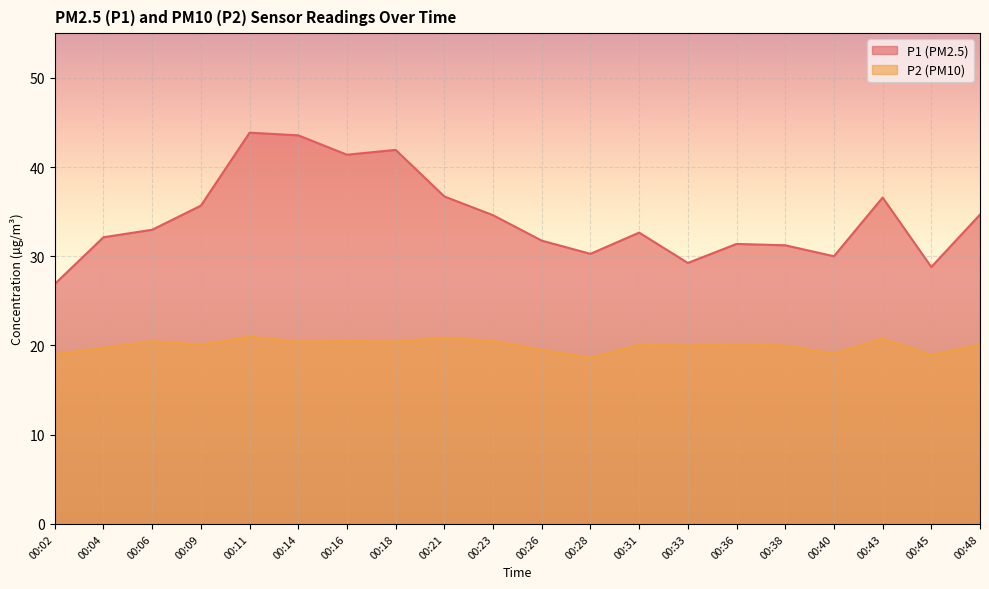

True or false: P1 has a value of 41.0 at 00:33.

False